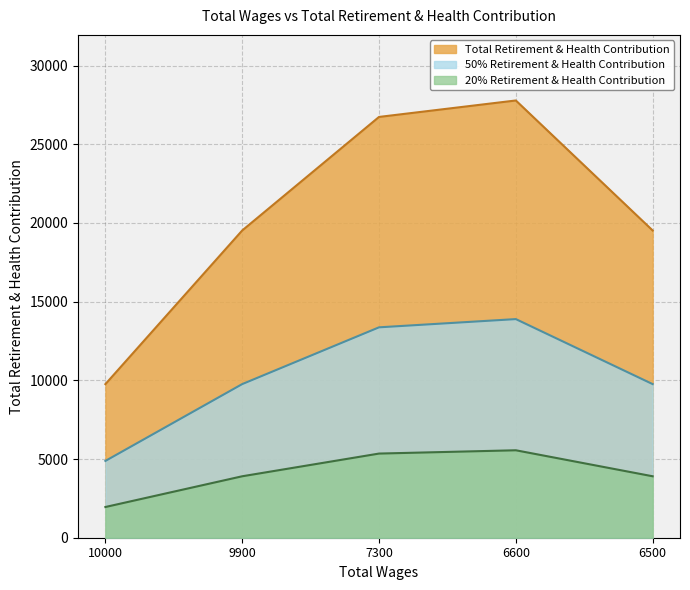

What is the smallest value displayed?

1952.0